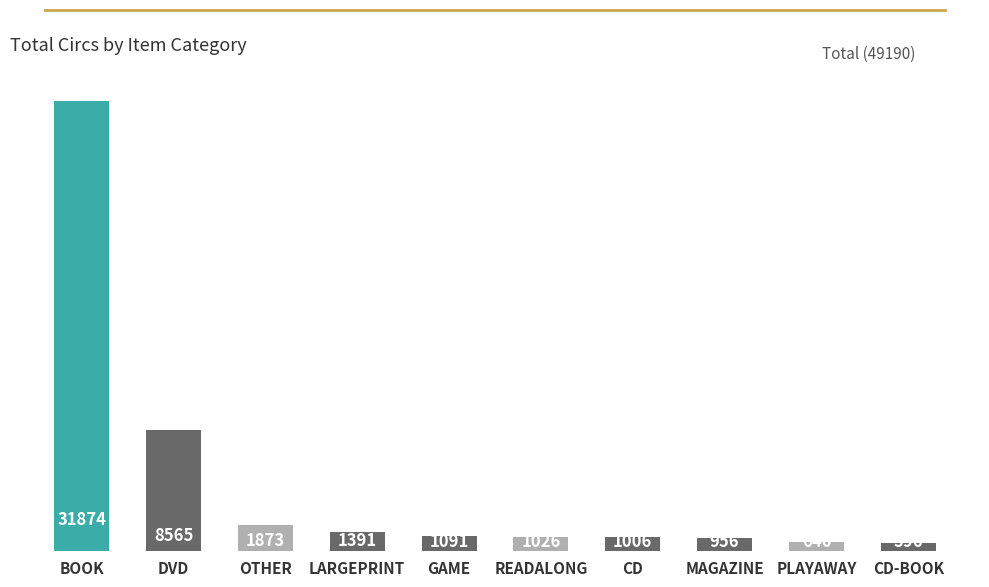

Rank the categories by value from highest to lowest.

BOOK, DVD, OTHER, LARGEPRINT, GAME, READALONG, CD, MAGAZINE, PLAYAWAY, CD-BOOK